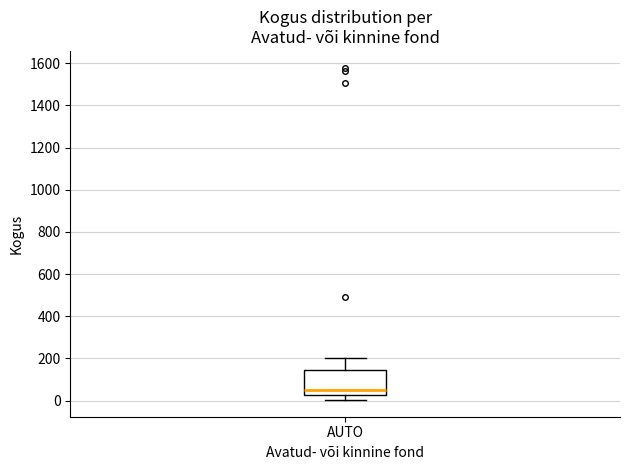

Read this box plot against the y-axis: the position of the median line, the range covered by the box, and the ends of both whiskers. The values are not printed on the chart, so give them approximately, as read against the axis.

median 60, box 20 to 140, whiskers 0 to 200